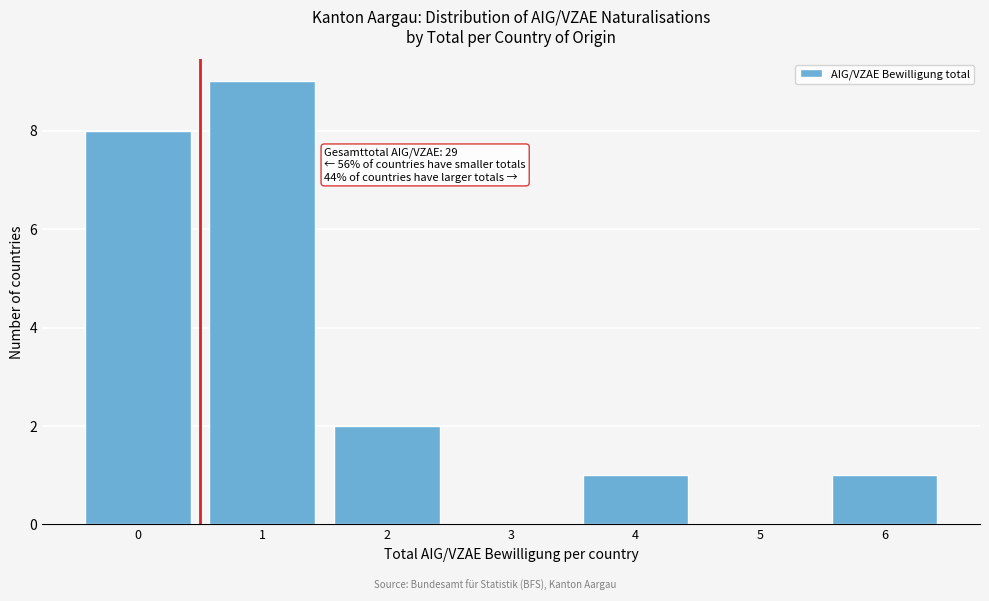

Reading left to right, extract all data points from this chart.

0=8	1=9	2=2	3=0	4=1	5=0	6=1